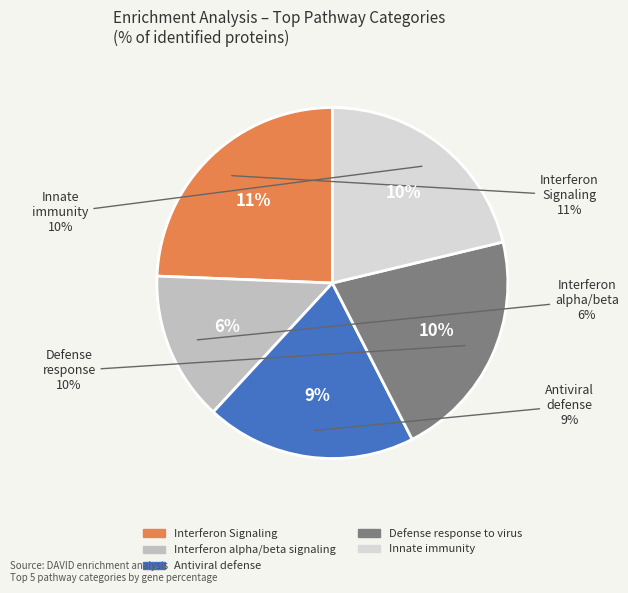

What is the smallest slice in the pie chart?

Interferon alpha/beta signaling